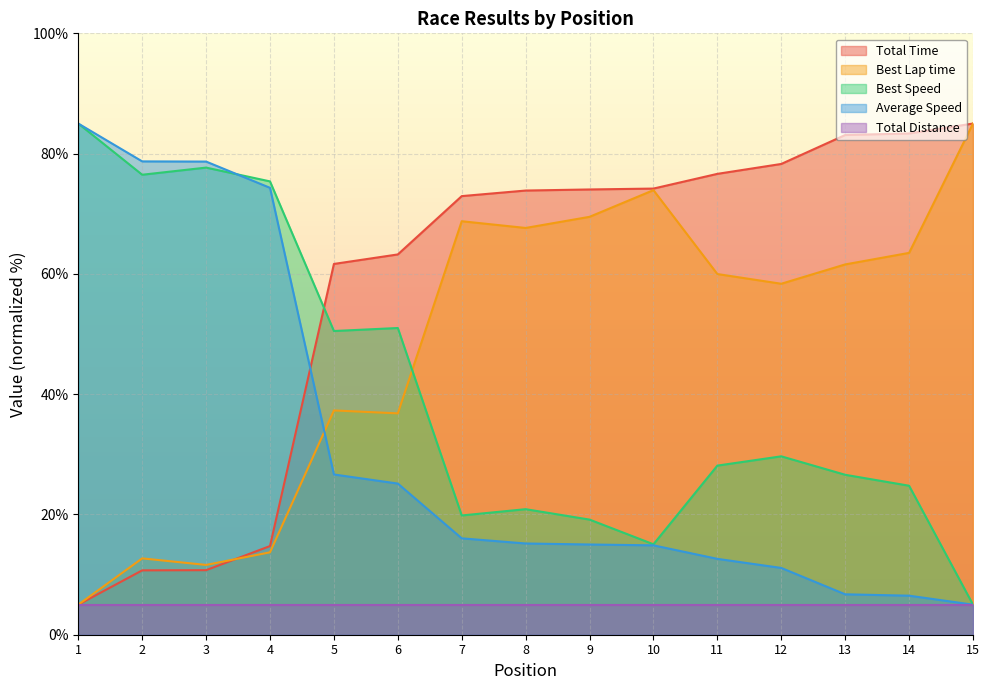

True or false: Total Time and Average Speed intersect in this chart.

True